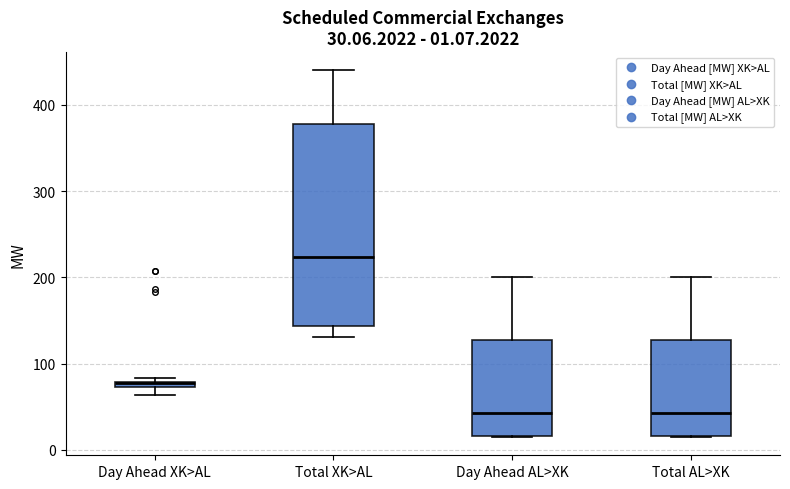

Which box is the tallest, from its lower edge to its upper edge?

Total XK>AL